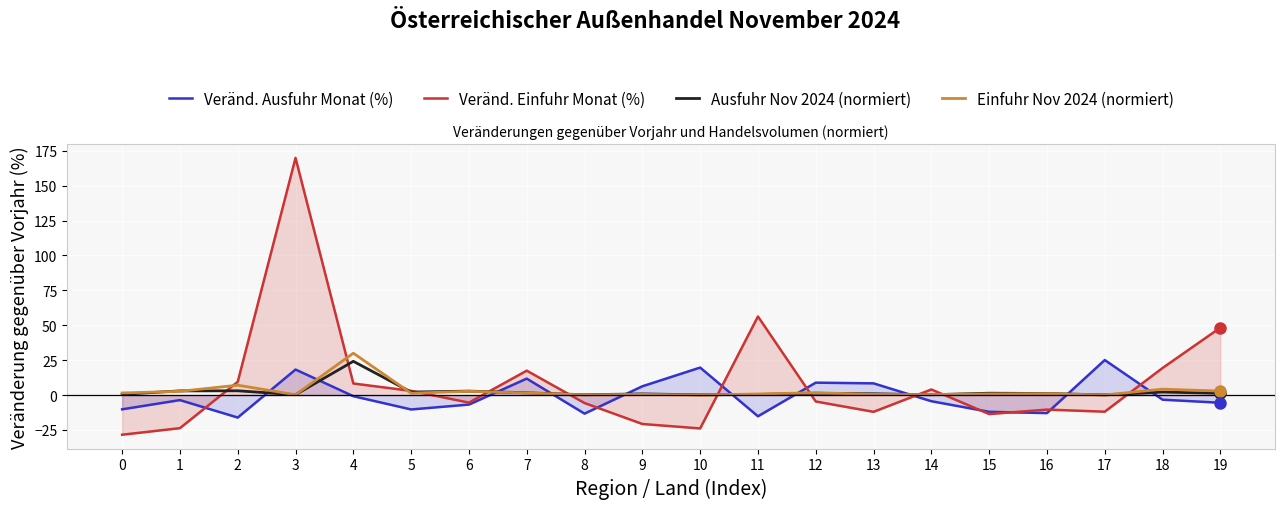

How many interior local peaks does the Veränd. Ausfuhr Monat (%) series have?

6